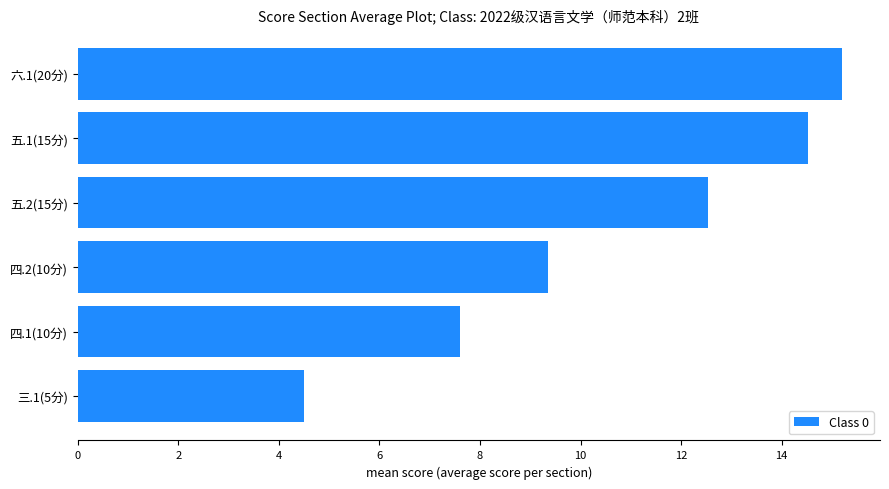

Approximately how many times larger is the value at 三.1(5分) compared to 五.2(15分)?

0.4